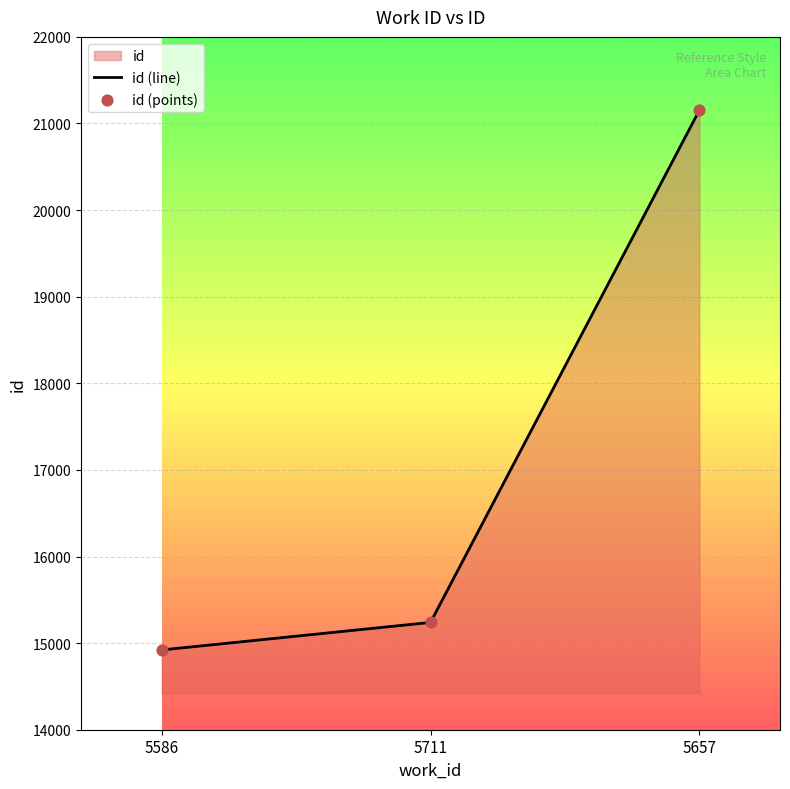

Is the value of id (line) at 5586 greater than the value of id (points) at 5711?

No